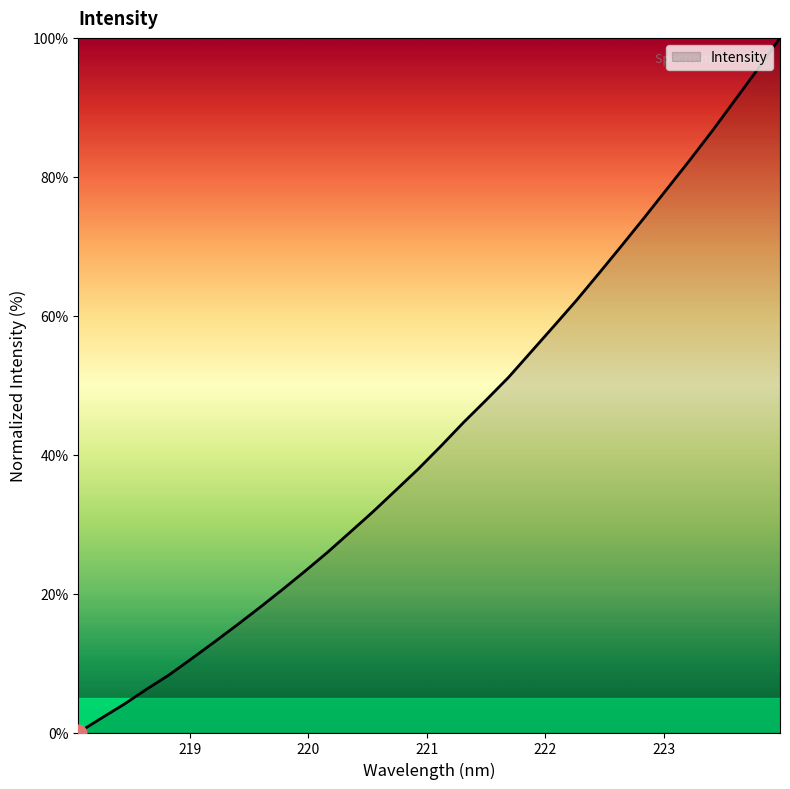

What is the difference between the maximum and minimum values?

100.0